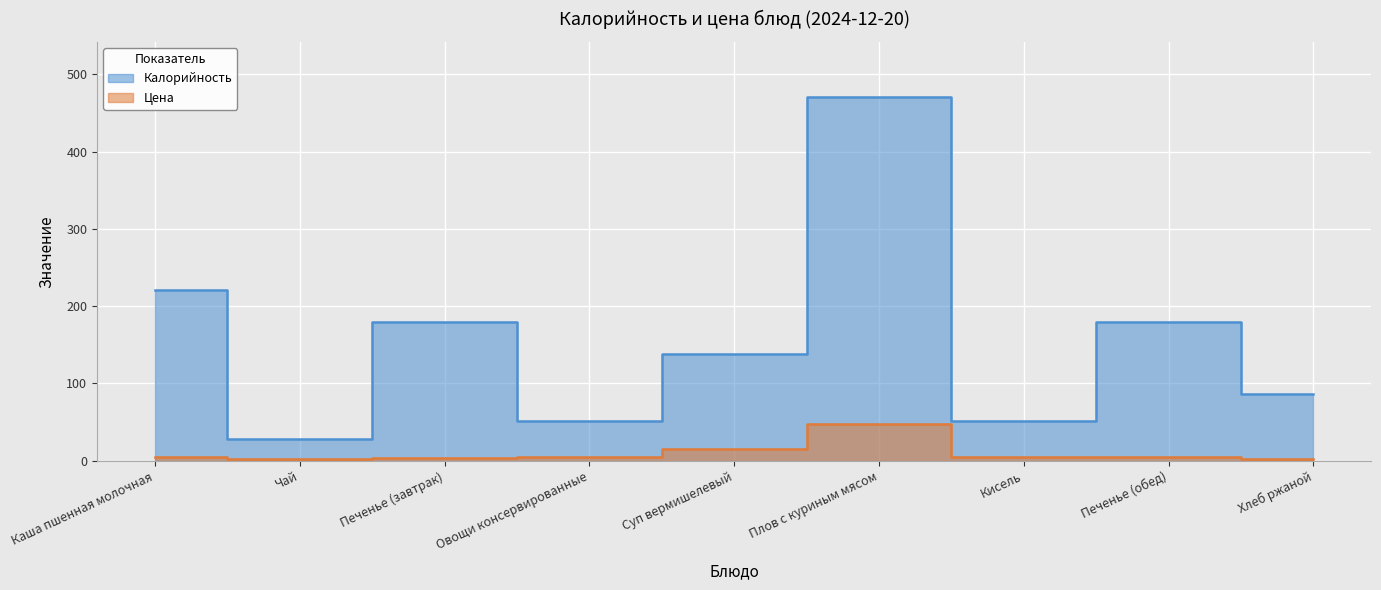

Which has a higher value, Каша пшенная молочная or Овощи консервированные?

Каша пшенная молочная